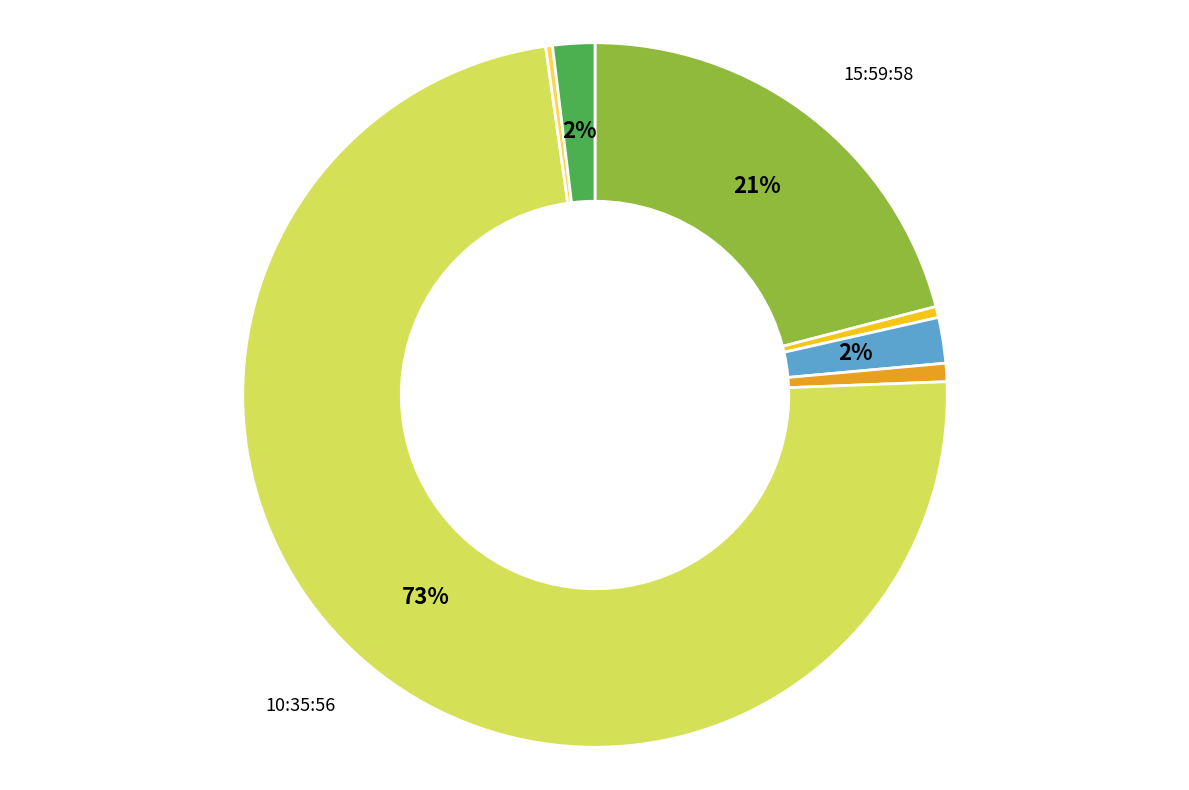

To the nearest percent, what is the average slice percentage?

14%